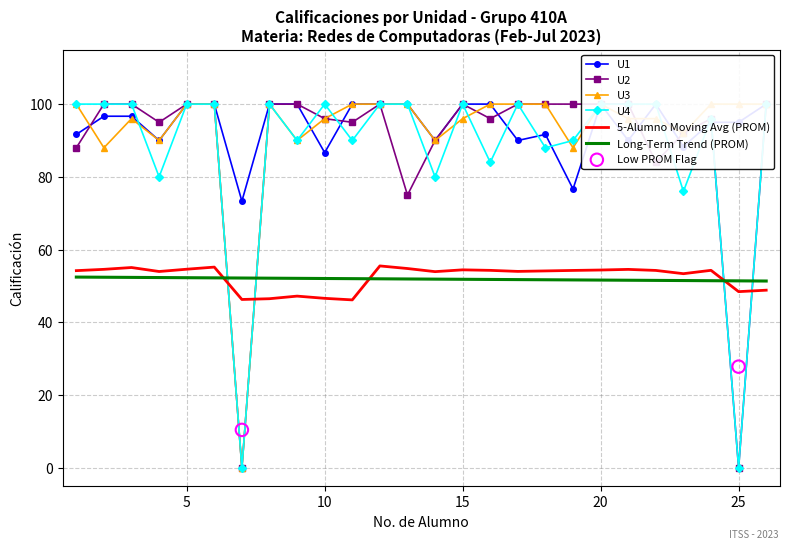

At which category is the sum across all series the highest?

5